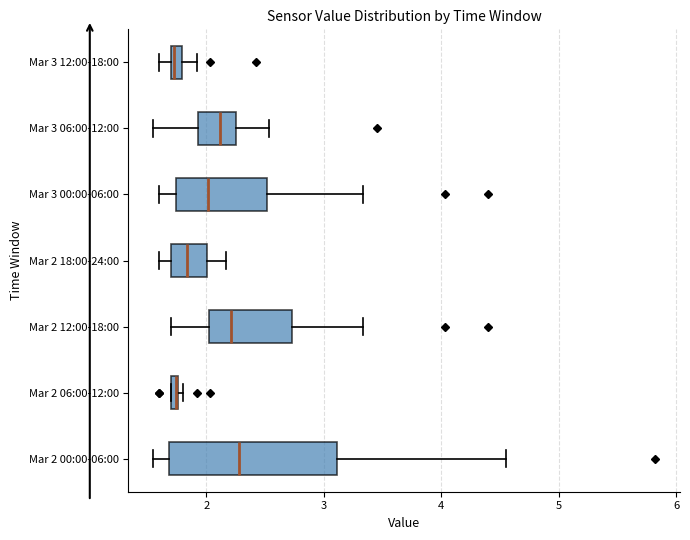

Which box is the widest, from its left edge to its right edge?

Mar 2 00:00-06:00